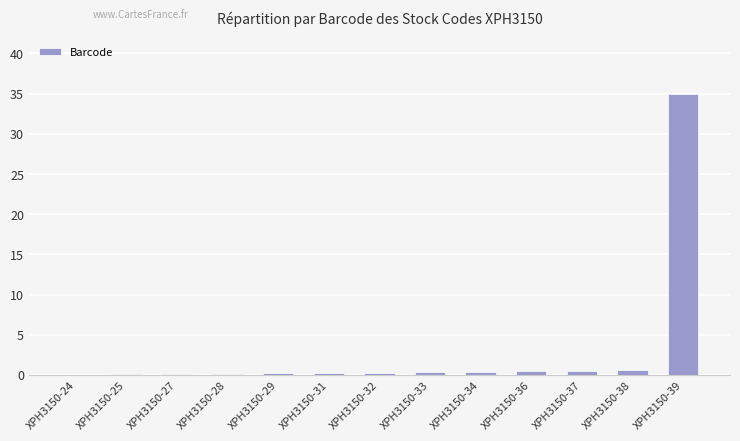

At which category does the chart reach its peak across all series?

XPH3150-39